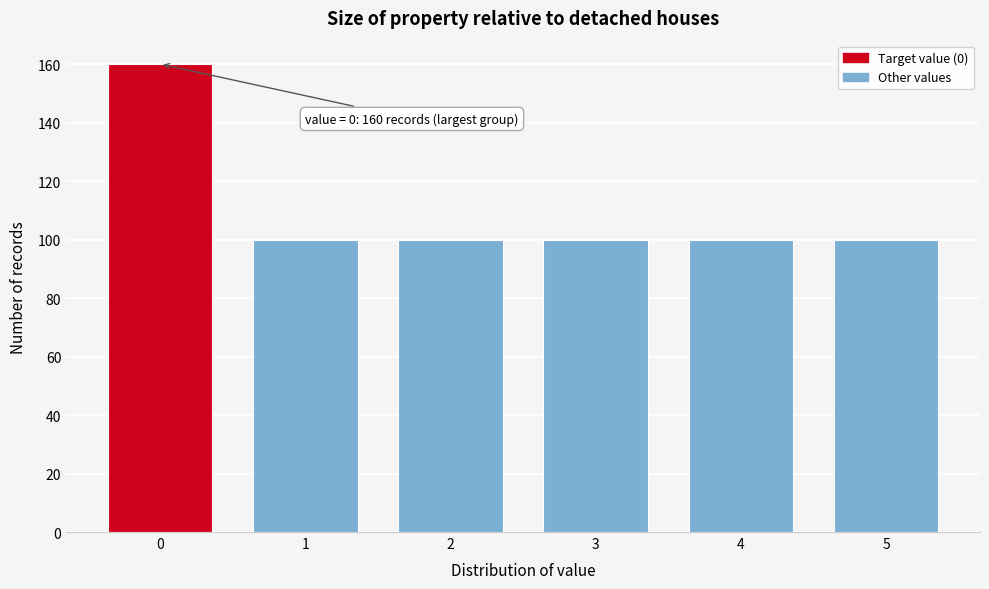

Reading left to right, what are all the values shown in this chart?

0=160	1=100	2=100	3=100	4=100	5=100